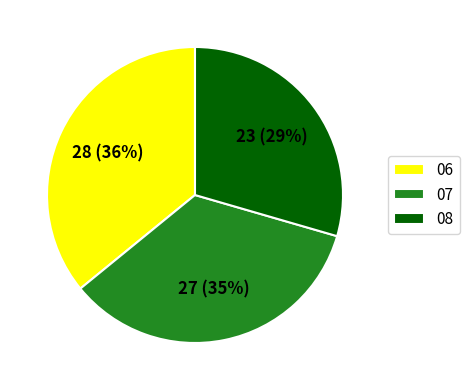

To the nearest percent, what percentage of the pie is 07?

35%